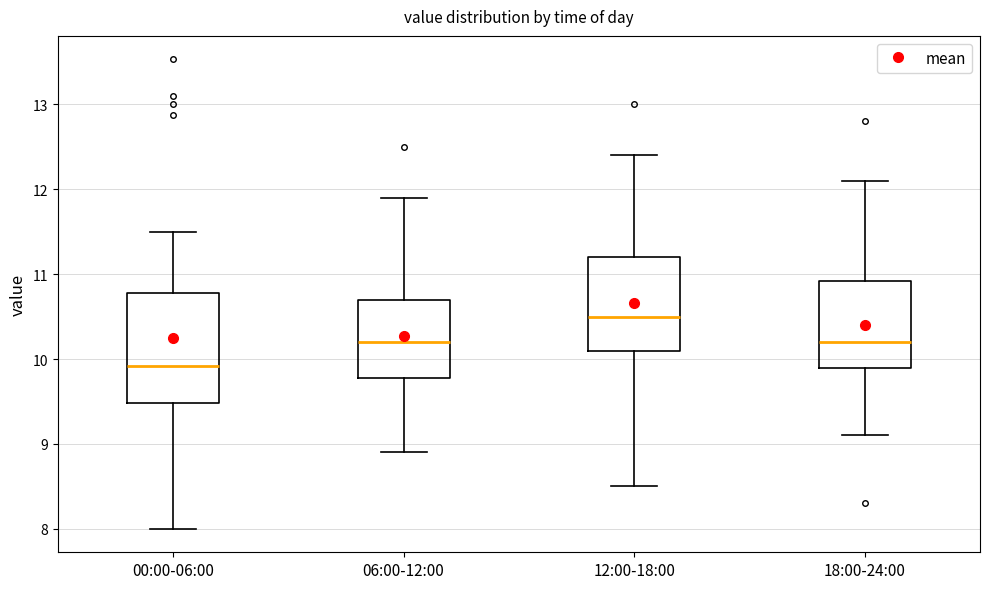

Which box is the tallest, from its lower edge to its upper edge?

00:00-06:00